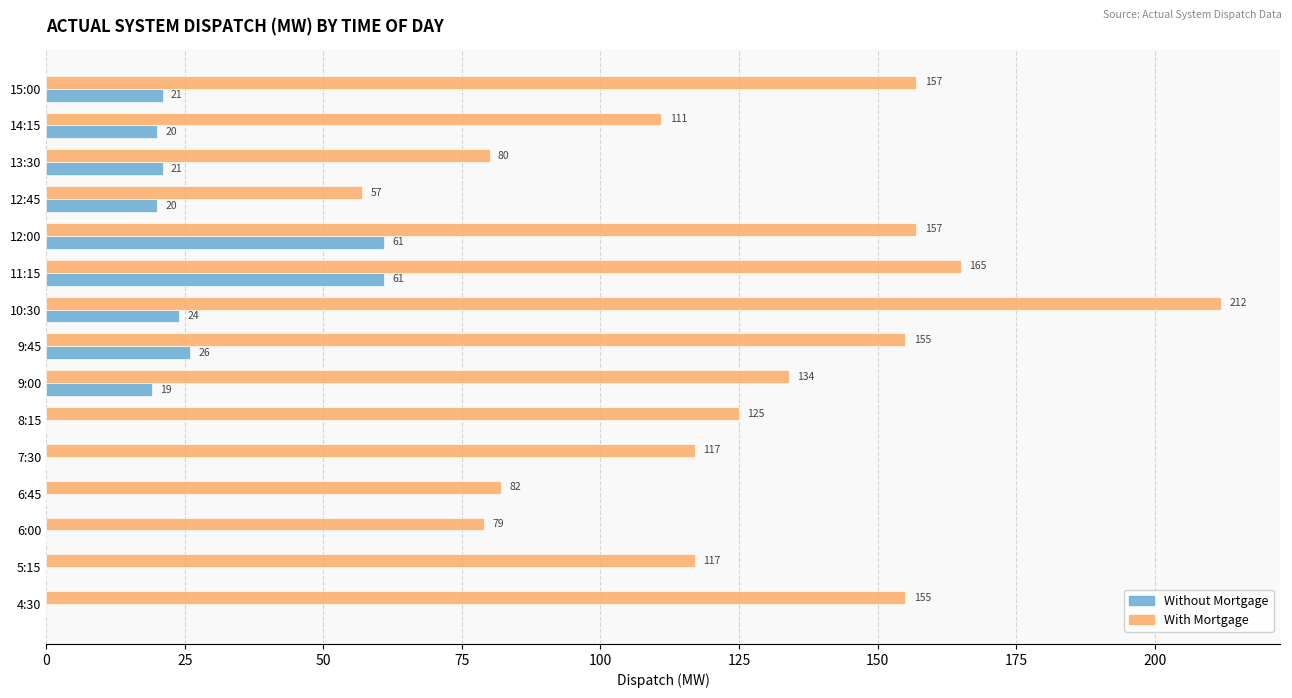

The value of With Mortgage at 14:15 is 36. True or false?

False